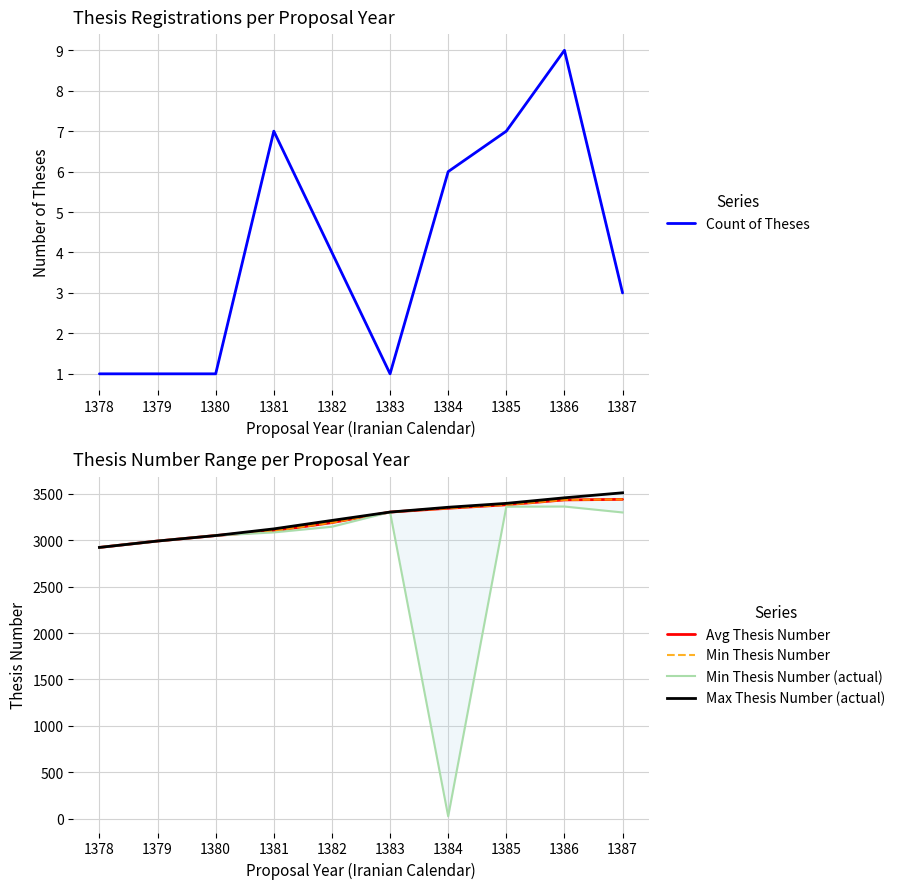

True or false: Avg Thesis Number has a value of 3051.0 at 1380.

True